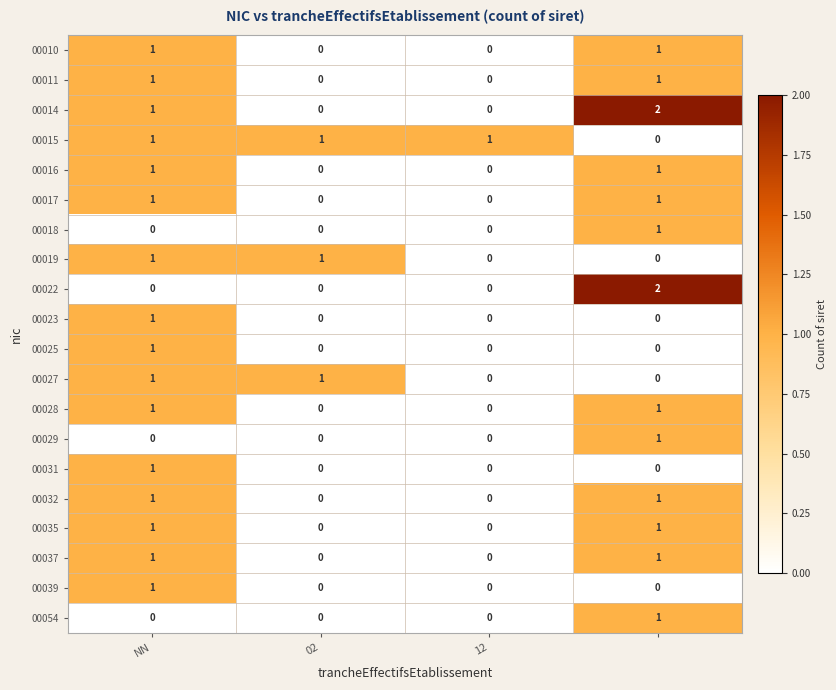

Count the 00018 values in the range 0 to 1.

4